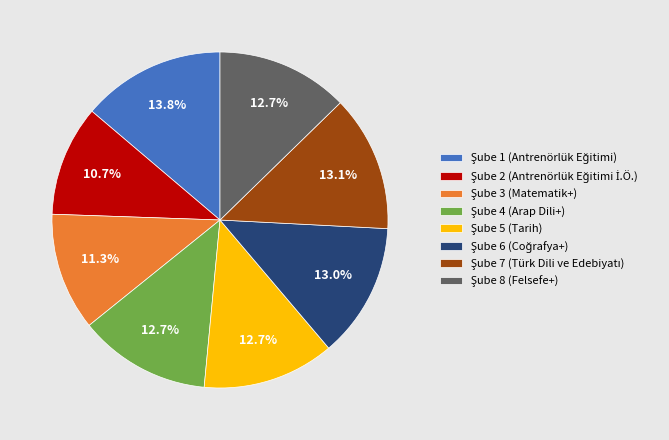

How many segments does this pie chart have?

8